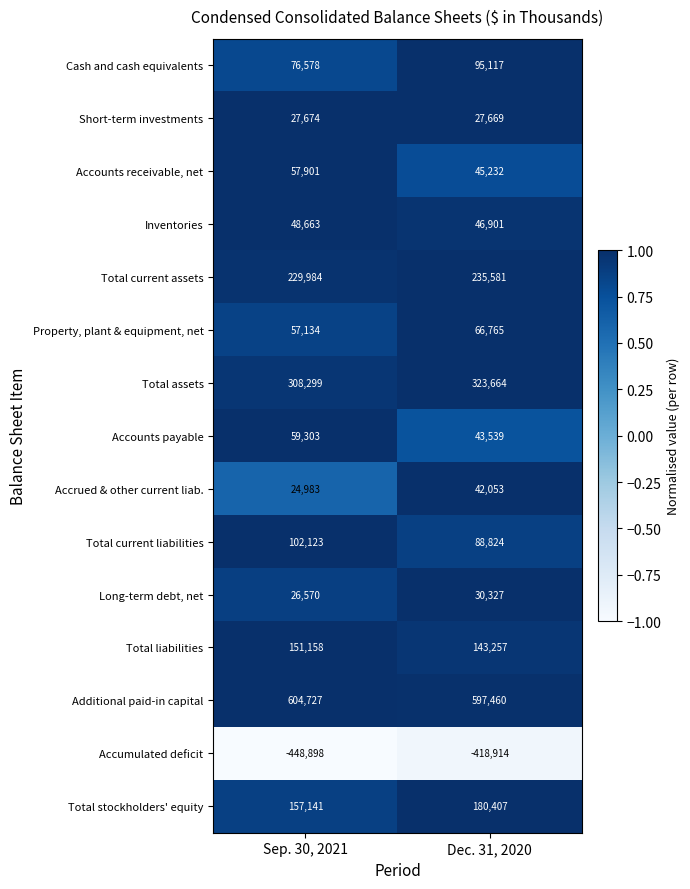

Reading left to right, list all the values displayed in this chart.

Cash and cash equivalents: 76578	95117
Short-term investments: 27674	27669
Accounts receivable, net: 57901	45232
Inventories: 48663	46901
Total current assets: 229984	235581
Property, plant & equipment, net: 57134	66765
Total assets: 308299	323664
Accounts payable: 59303	43539
Accrued & other current liab.: 24983	42053
Total current liabilities: 102123	88824
Long-term debt, net: 26570	30327
Total liabilities: 151158	143257
Additional paid-in capital: 604727	597460
Accumulated deficit: -448898	-418914
Total stockholders' equity: 157141	180407